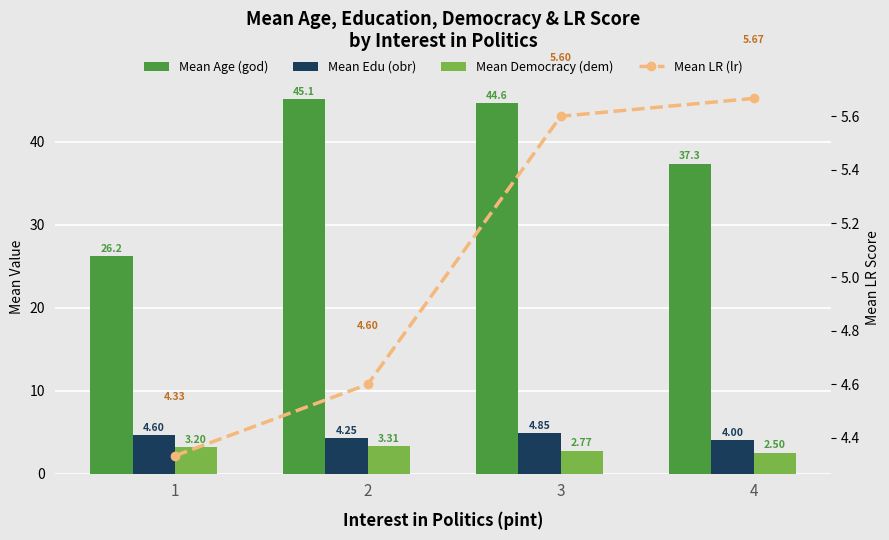

Reading right to left, what are all the values shown in this chart?

Mean Age (god): 37.3	44.6	45.1	26.2
Mean Edu (obr): 4.0	4.8	4.2	4.6
Mean Democracy (dem): 2.5	2.8	3.3	3.2
Mean LR (lr): 5.7	5.6	4.6	4.3